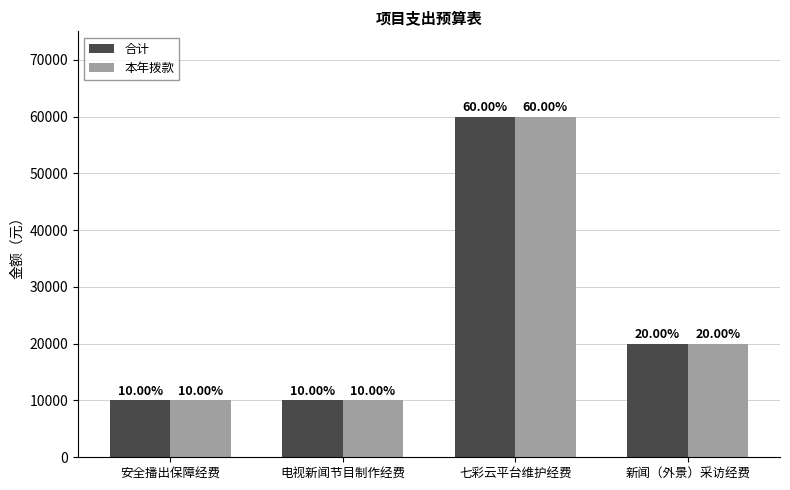

At 电视新闻节目制作经费, list the series in order from smallest to largest.

合计, 本年拨款